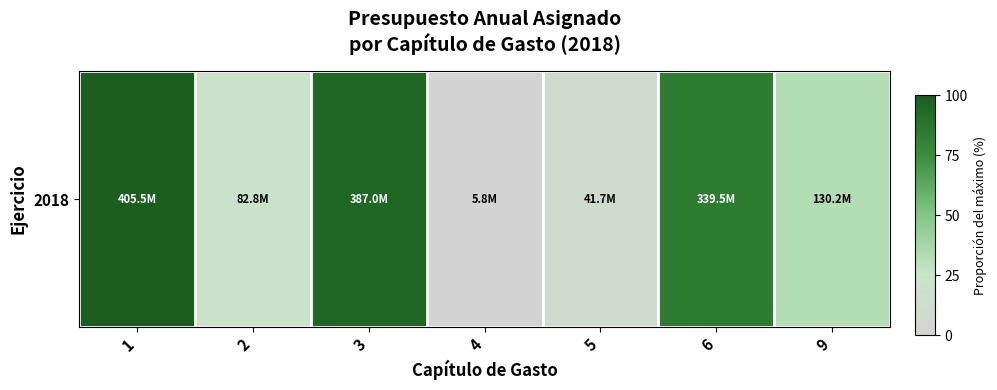

Is it true that the value at 1 is 52.2?

False